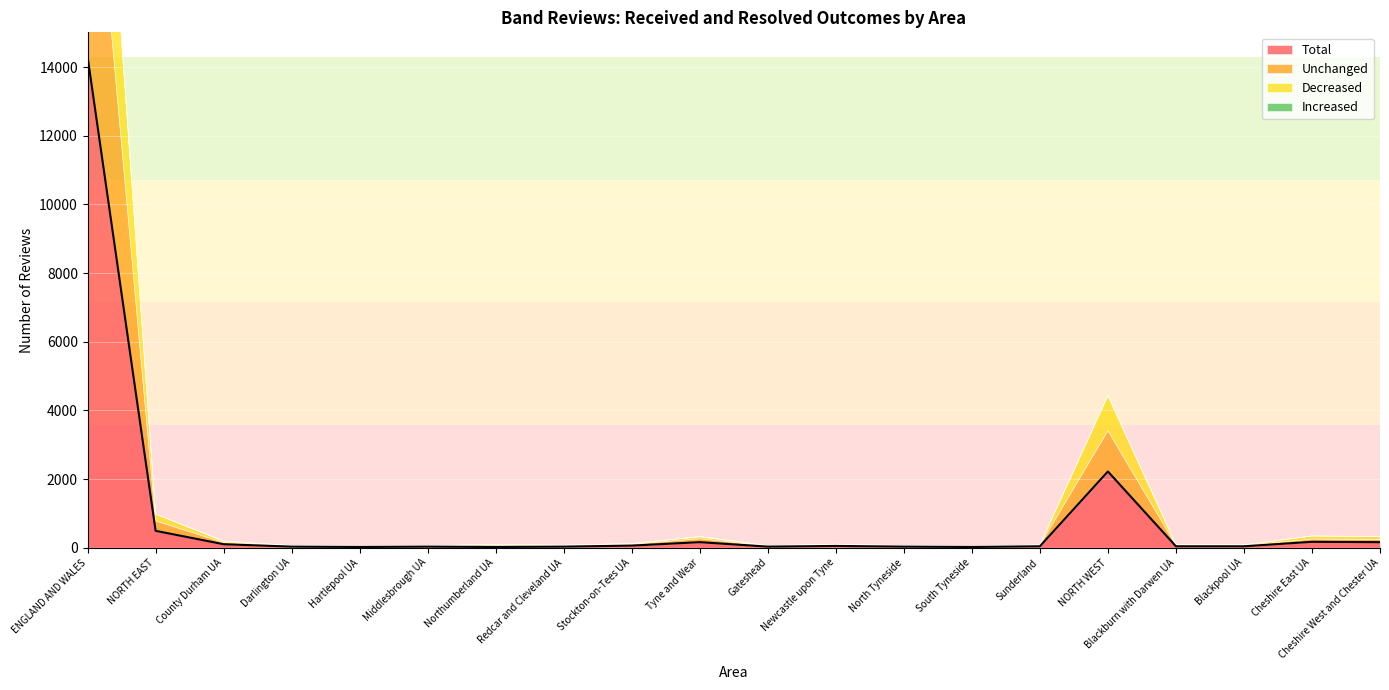

Which series has the widest spread of values?

Total